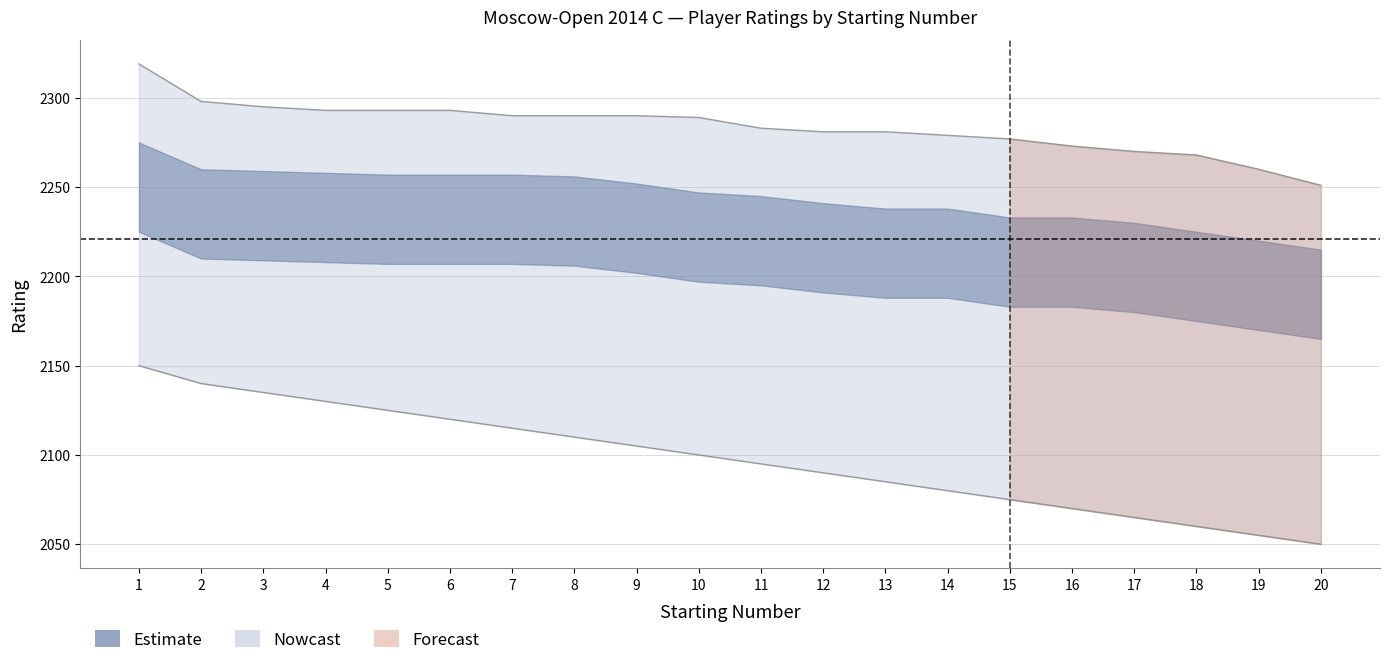

What is the difference between the second highest and minimum values?

47